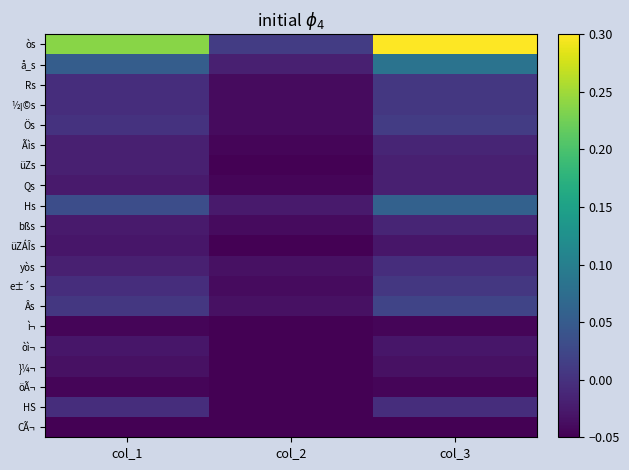

Which series has the largest total across all categories?

òs